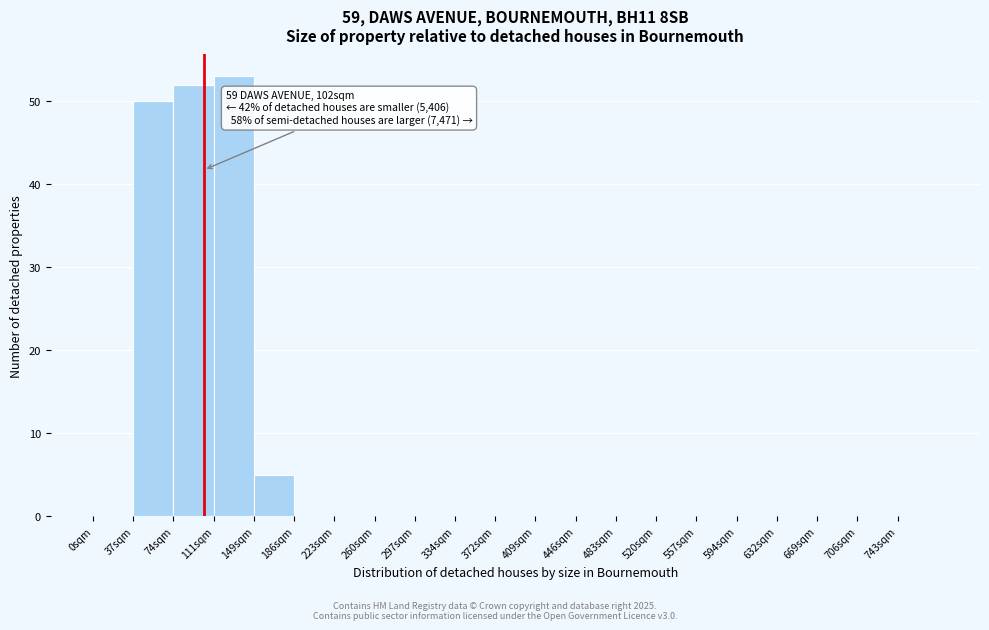

Over which range of the x-axis is the bar tallest?

111 to 148